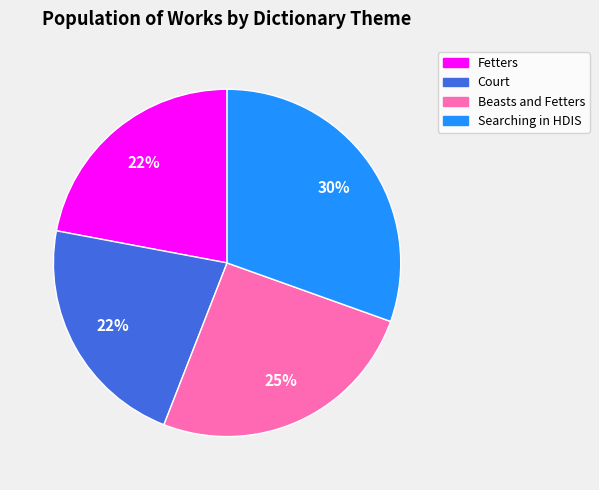

Combined, do Fetters and Searching in HDIS account for over 50%?

Yes